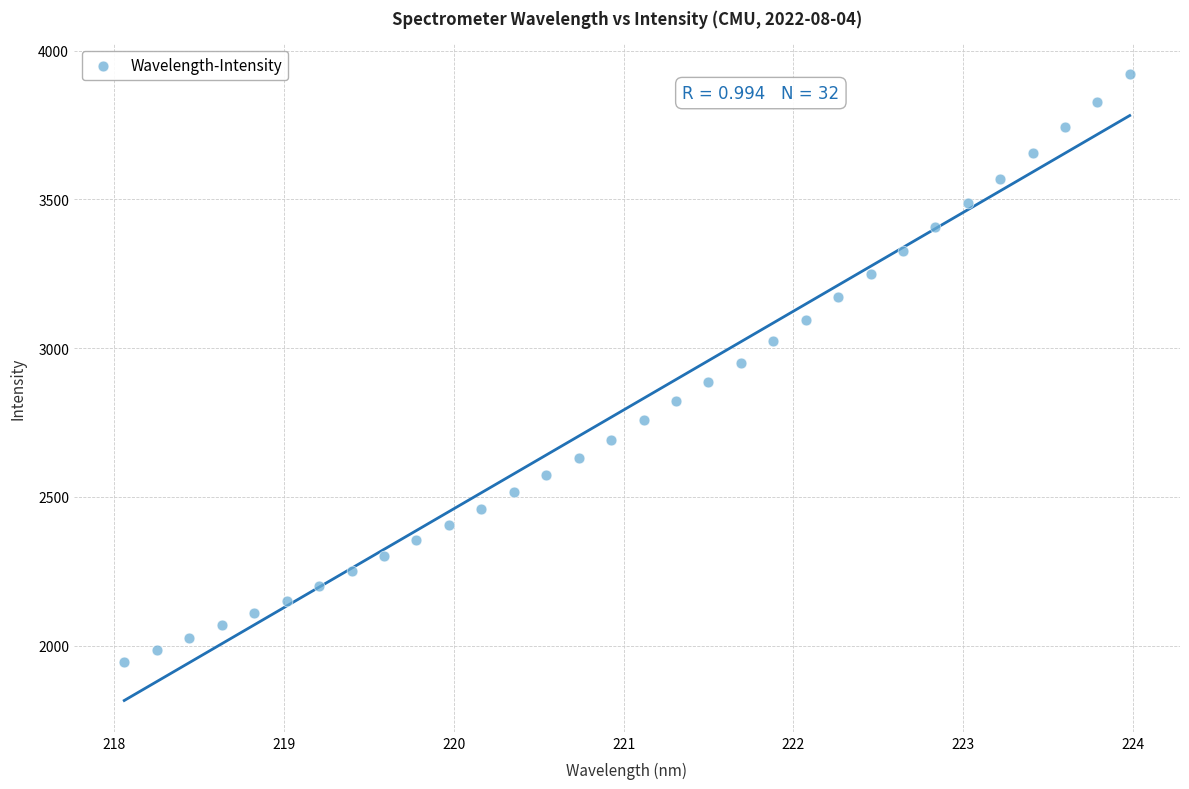

What is the range of Y values (max minus min)?

1973.7